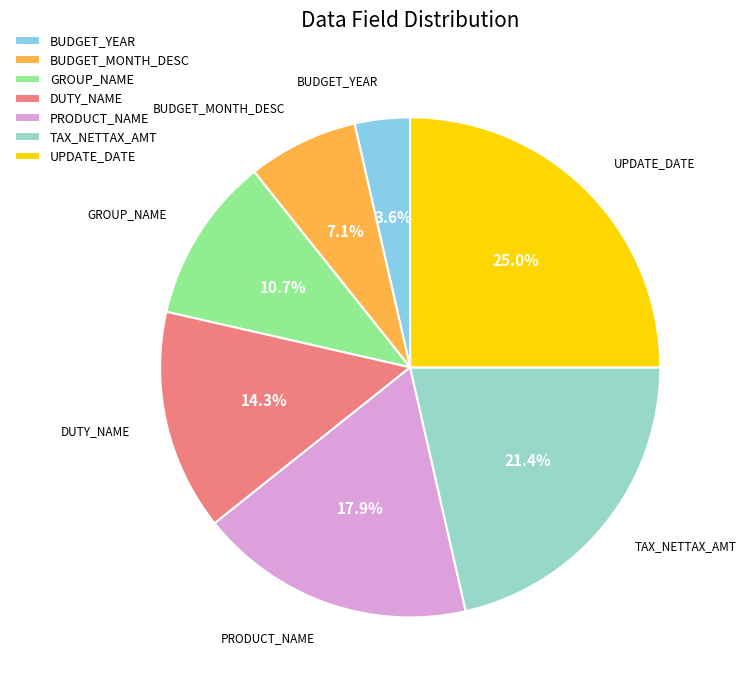

Does DUTY_NAME account for over 50% of the chart?

No